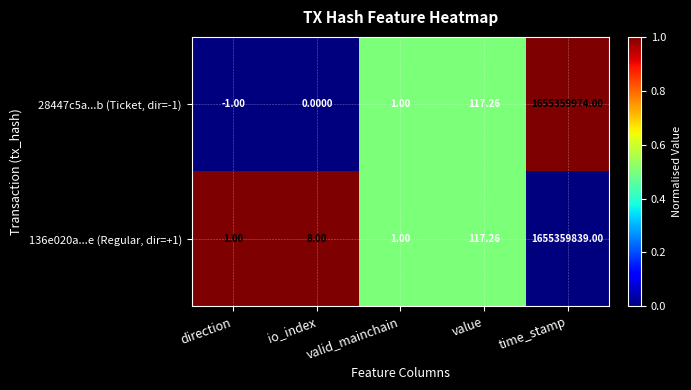

Rank the series by their average value, from highest to lowest.

28447c5a...b (Ticket, dir=-1), 136e020a...e (Regular, dir=+1)